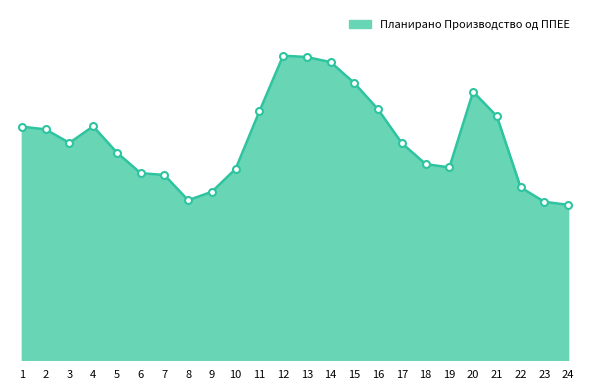

What is the change in value from 5 to 11?

+10.8